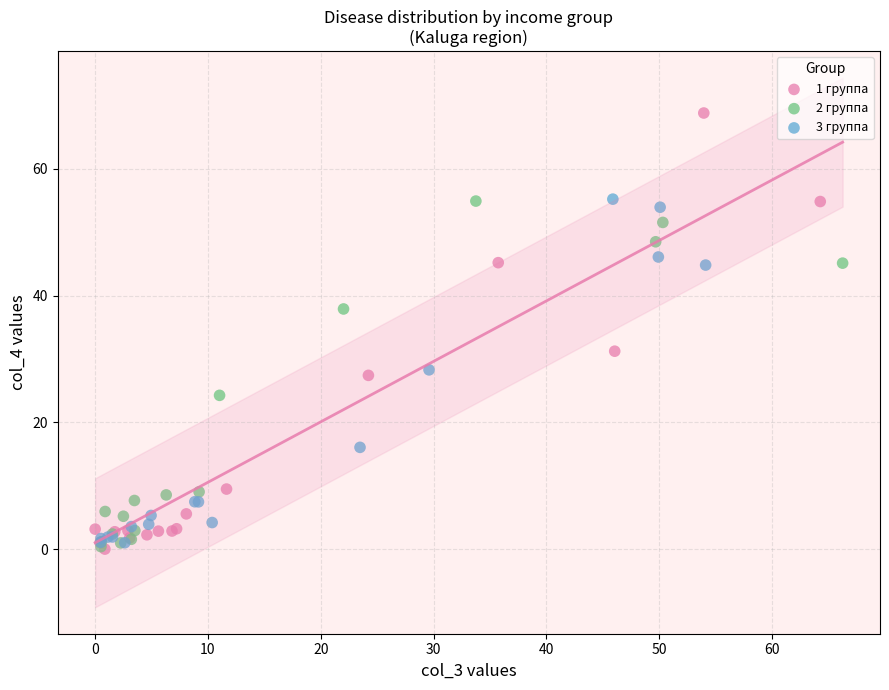

Which series contains the highest Y value?

1 группа